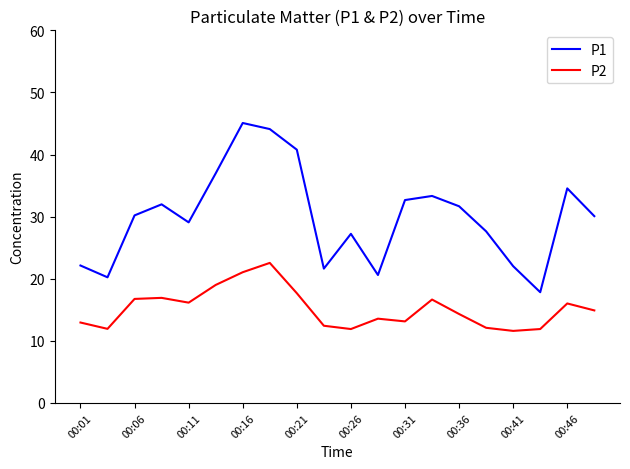

Rank the series by their average value, from lowest to highest.

P2, P1